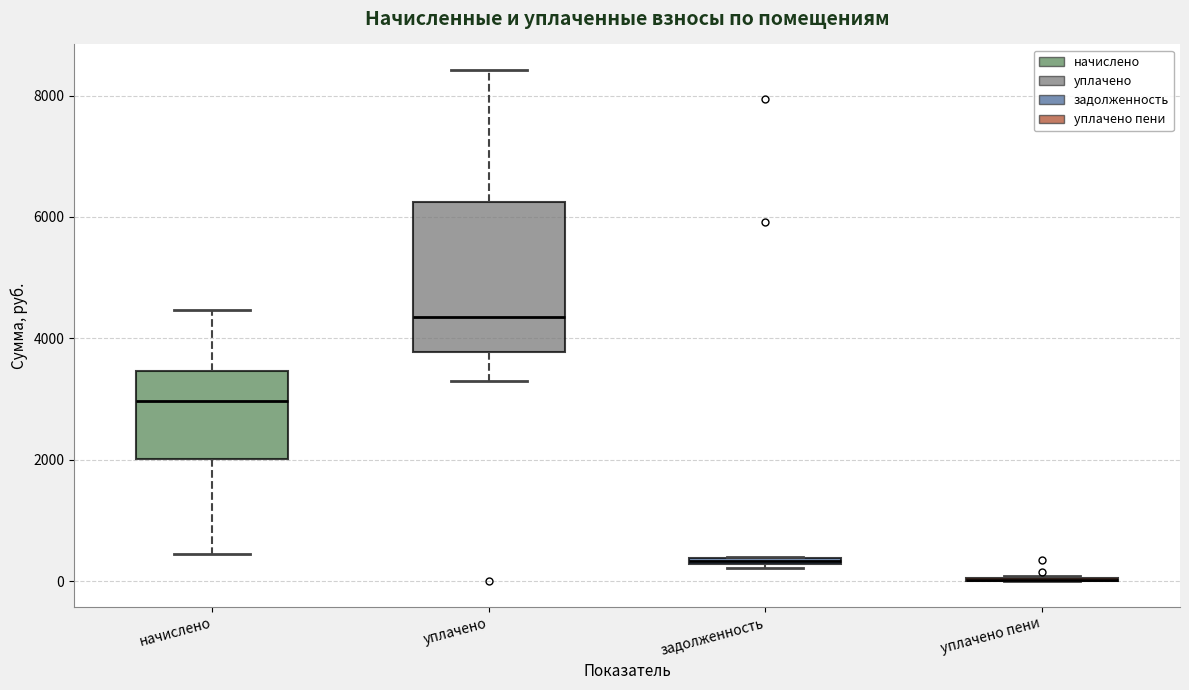

Comparing the boxes themselves (not the whiskers), which one is the tallest?

уплачено